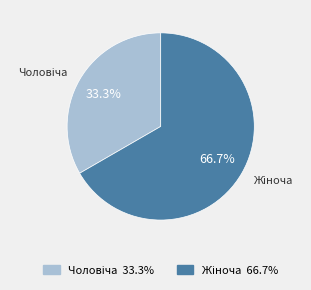

Is there any slice that represents more than half of the pie?

Yes